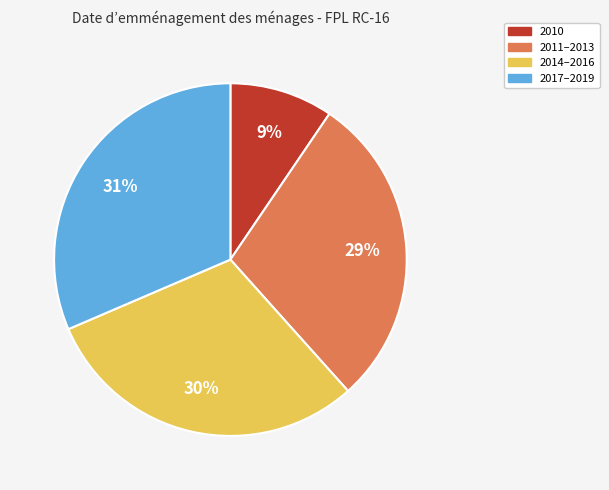

To the nearest percent, what is the difference between the largest and smallest slice percentages?

22%